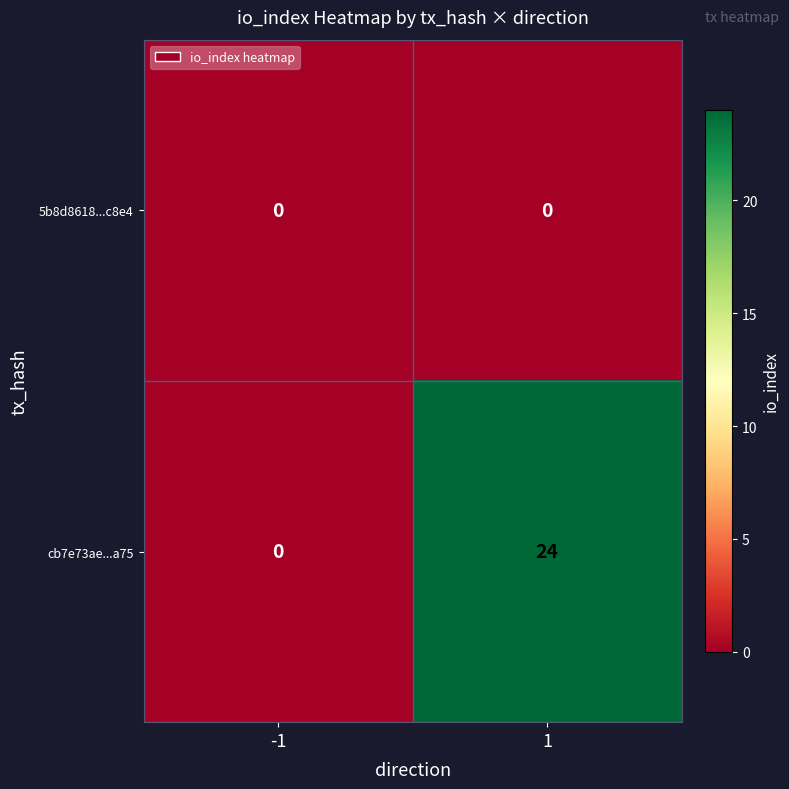

Reading right to left, what are all the values shown in this chart?

5b8d8618...c8e4: 0	0
cb7e73ae...a75: 24	0